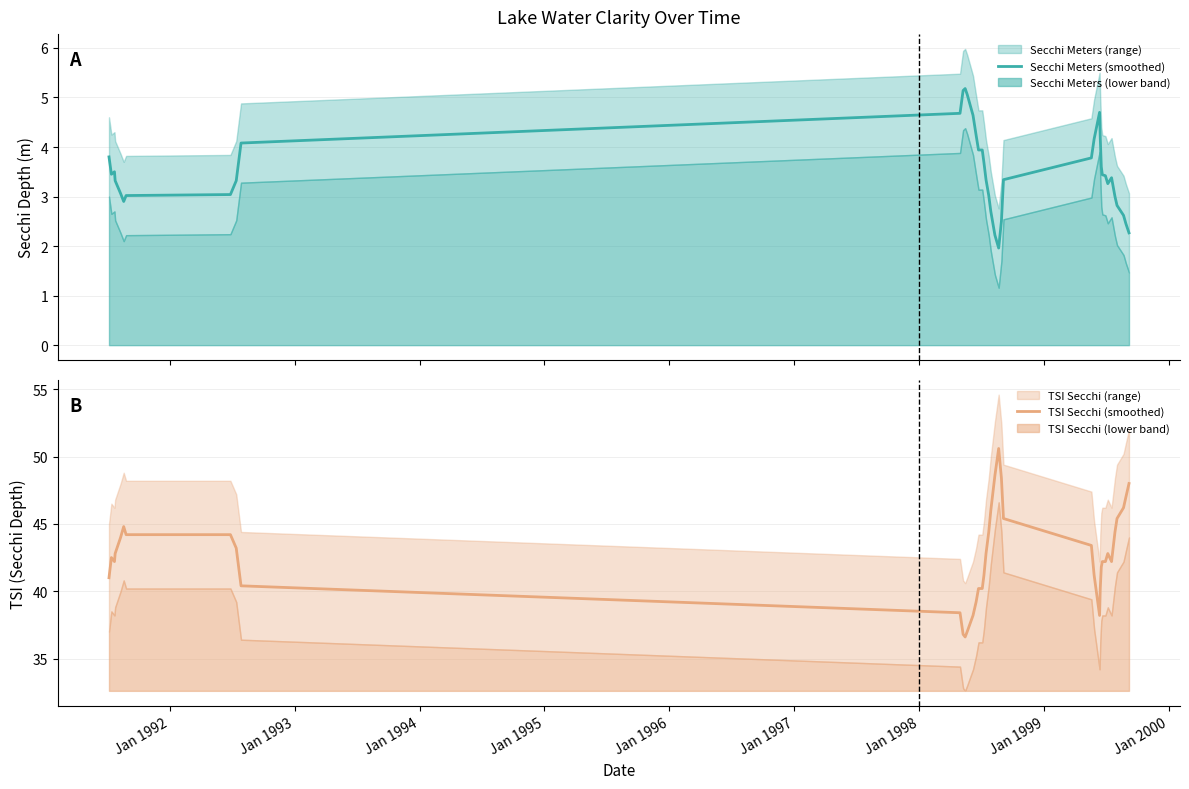

What is the minimum value for Secchi Meters (smoothed)?

2.0